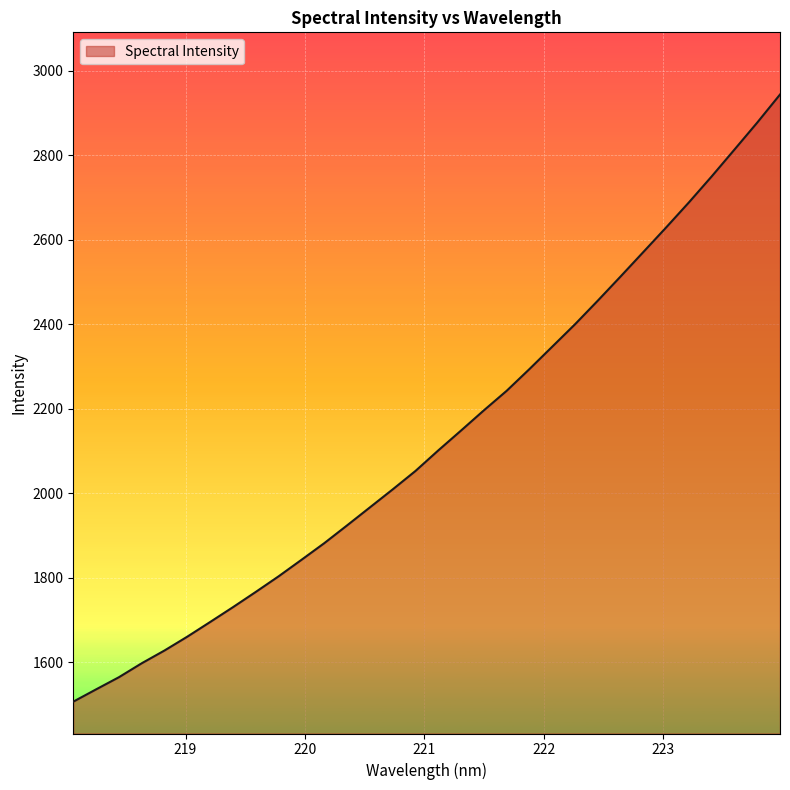

What is the smallest value displayed?

1507.2